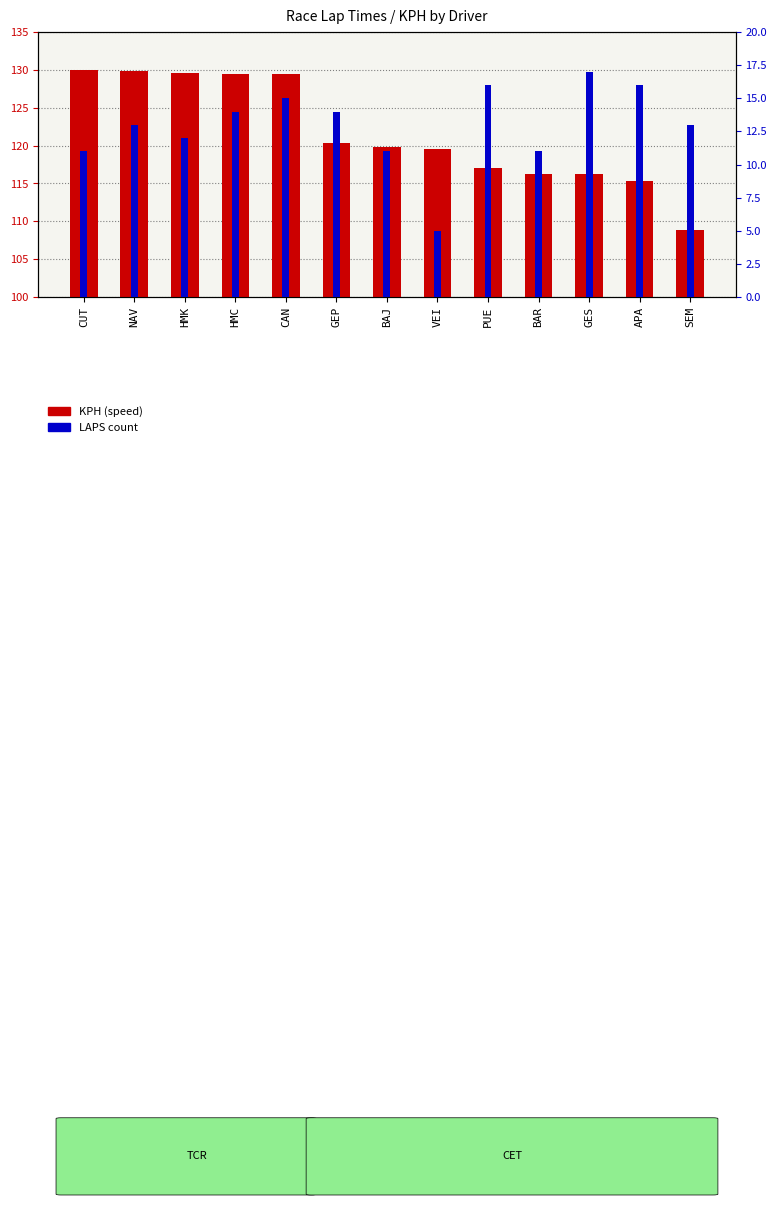

What position from the right is BAJ?

7